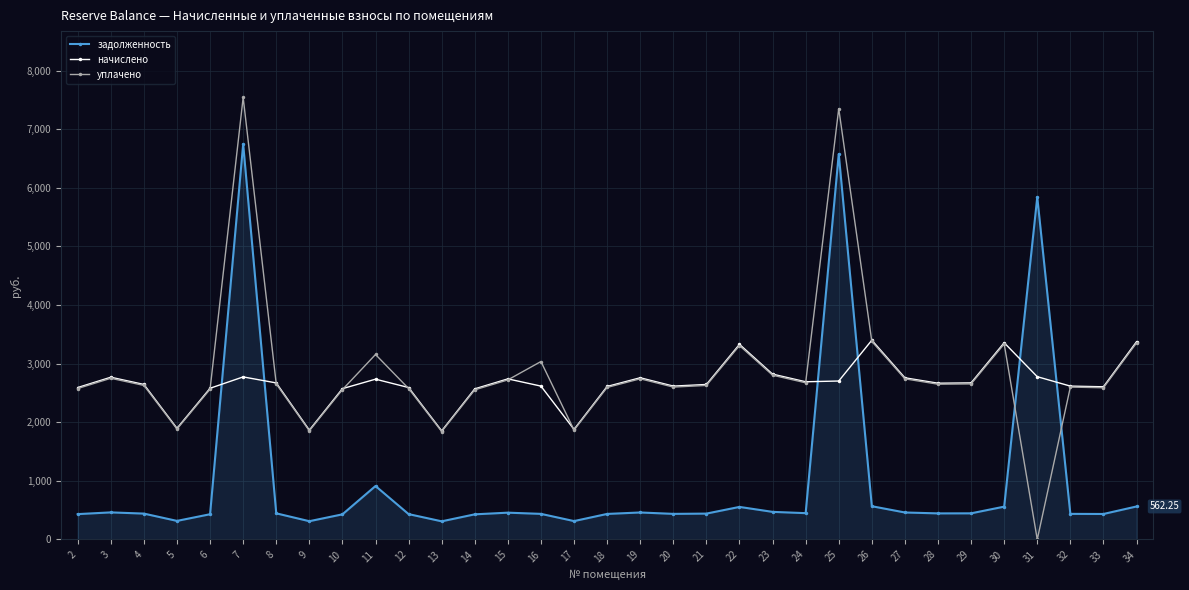

What is the lowest value of the задолженность series?

308.8